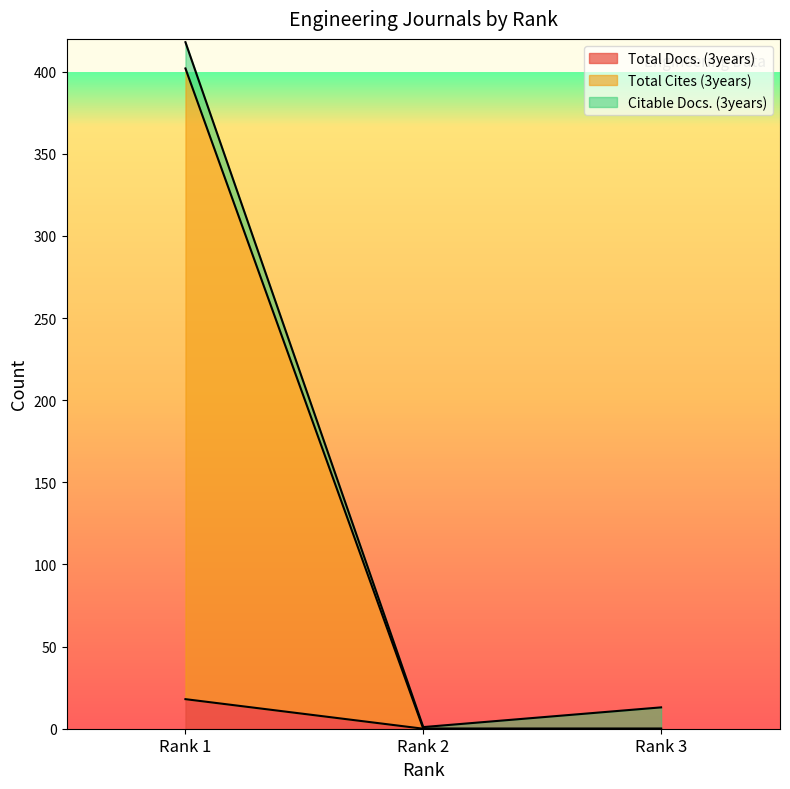

Reading left to right, list the values for the Total Docs. (3years) series.

18	0	0